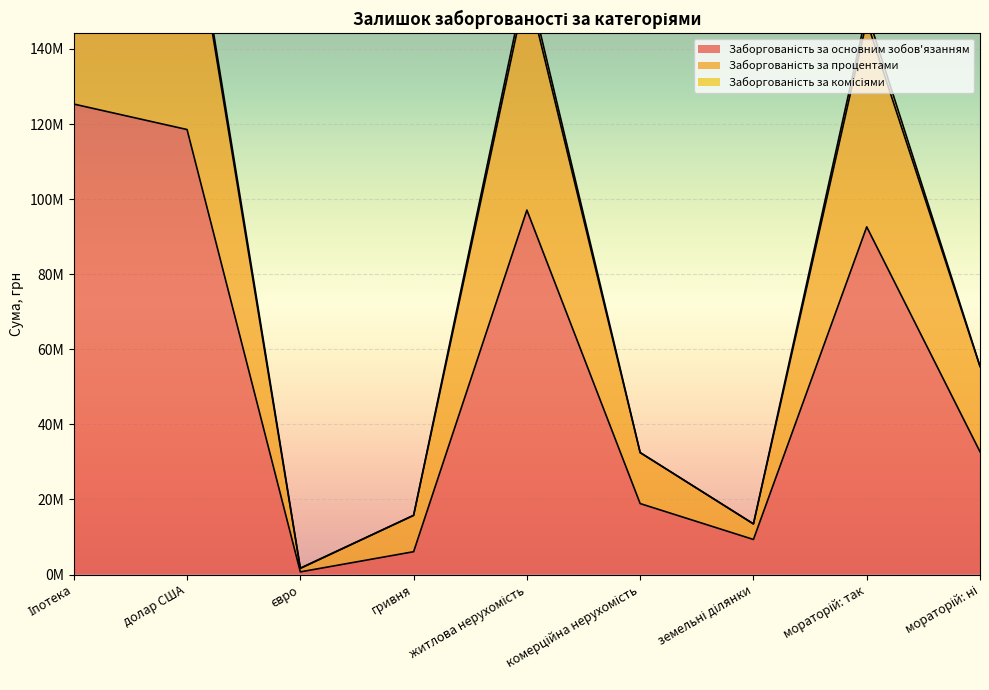

True or false: Заборгованість за процентами has a value of 137276904.8 at Іпотека.

False